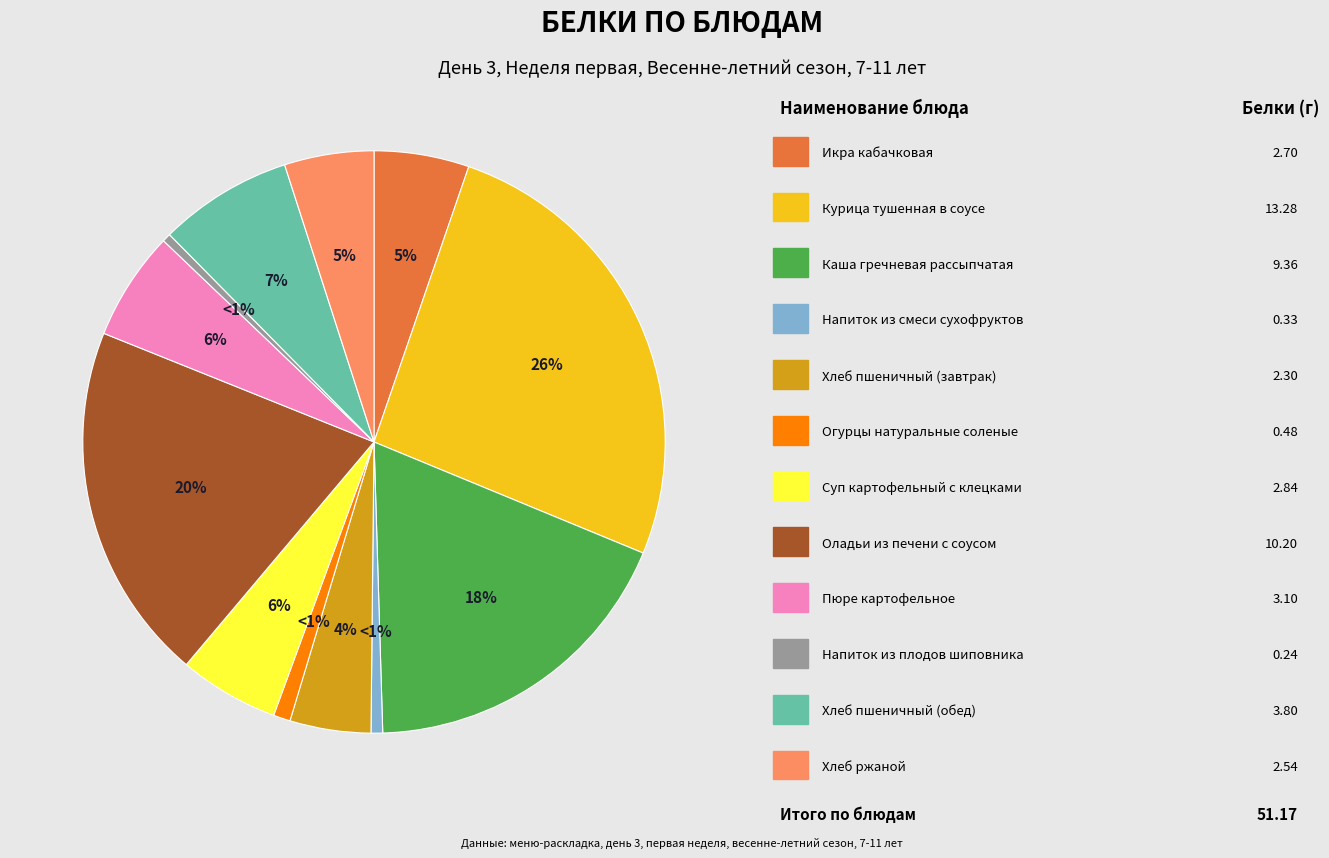

What is the change in value from Каша гречневая рассыпчатая to Оладьи из печени с соусом?

+0.8